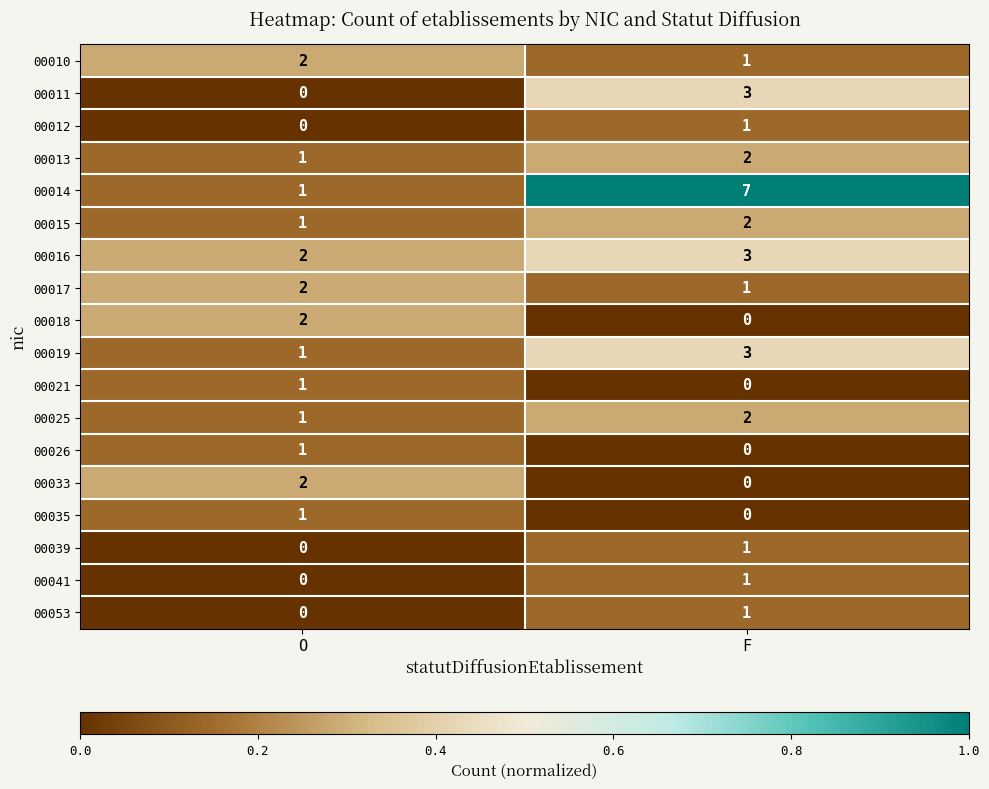

At how many categories does at least one series exceed 0?

2